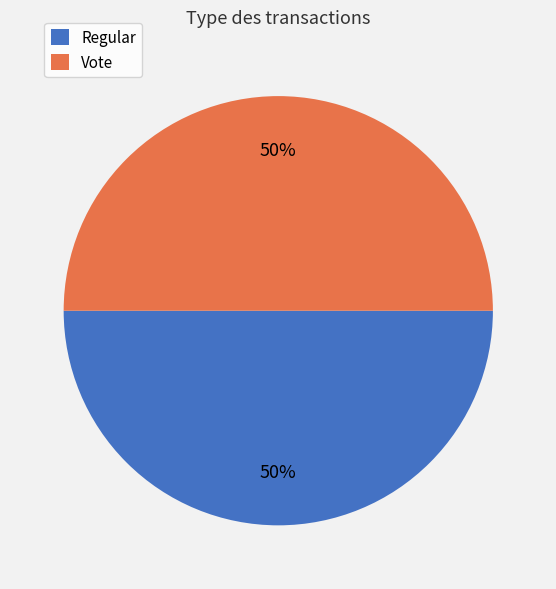

Count the number of slices in the pie.

2